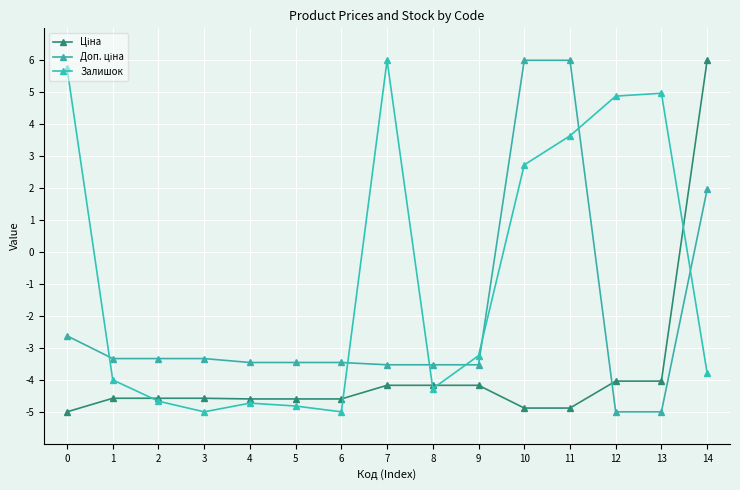

Reading left to right, transcribe all the data shown in this chart.

Ціна: -5.0	-4.6	-4.6	-4.6	-4.6	-4.6	-4.6	-4.2	-4.2	-4.2	-4.9	-4.9	-4.0	-4.0	6.0
Доп. ціна: -2.6	-3.3	-3.3	-3.3	-3.5	-3.5	-3.5	-3.5	-3.5	-3.5	6.0	6.0	-5.0	-5.0	2.0
Залишок: 5.8	-4.0	-4.7	-5.0	-4.7	-4.8	-5.0	6.0	-4.3	-3.2	2.7	3.6	4.9	5.0	-3.8